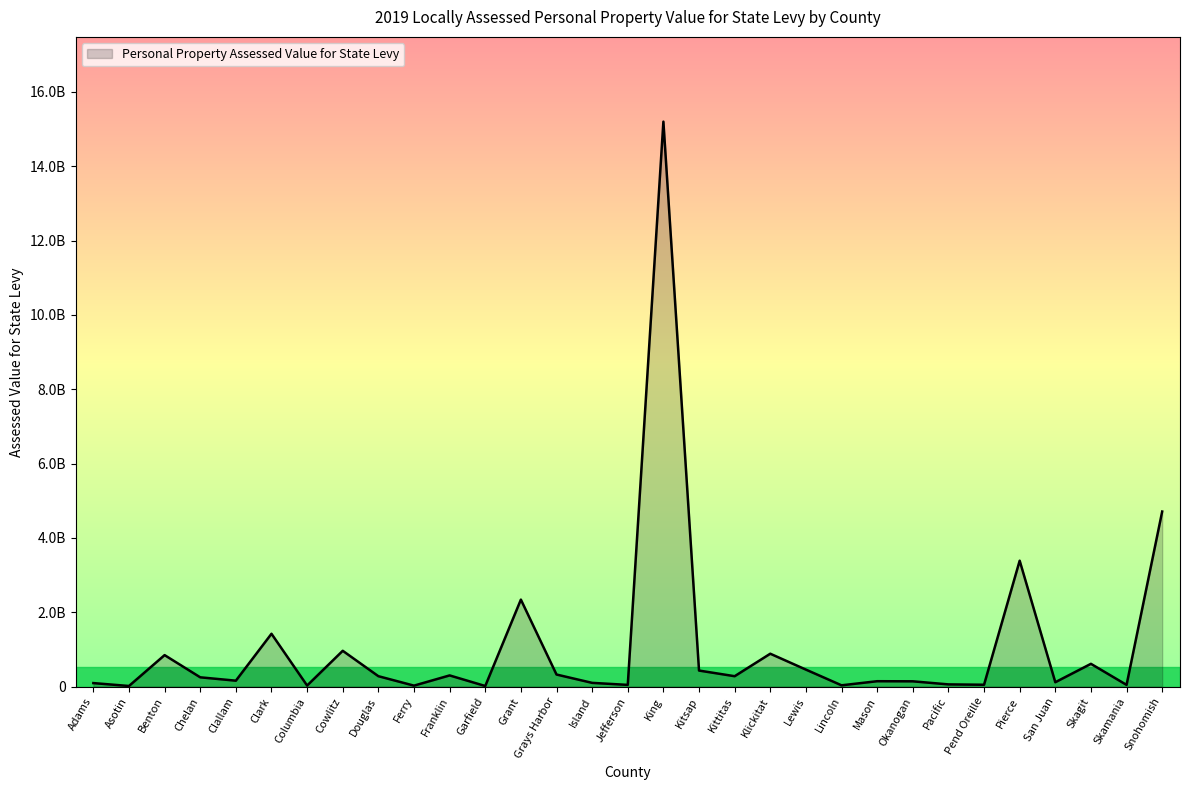

Does the chart have visible grid lines?

No